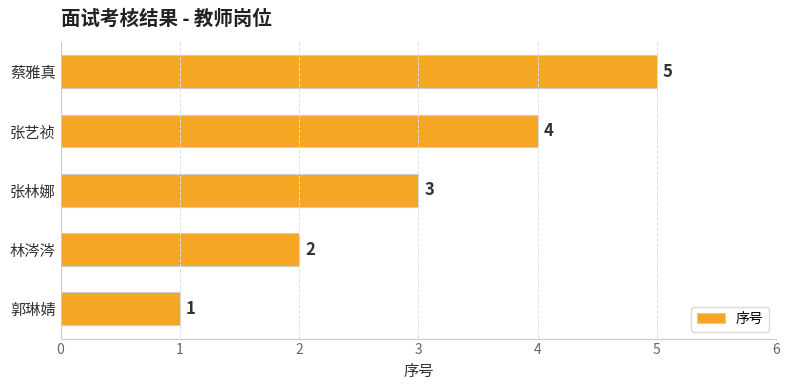

What is the sum of all values?

15